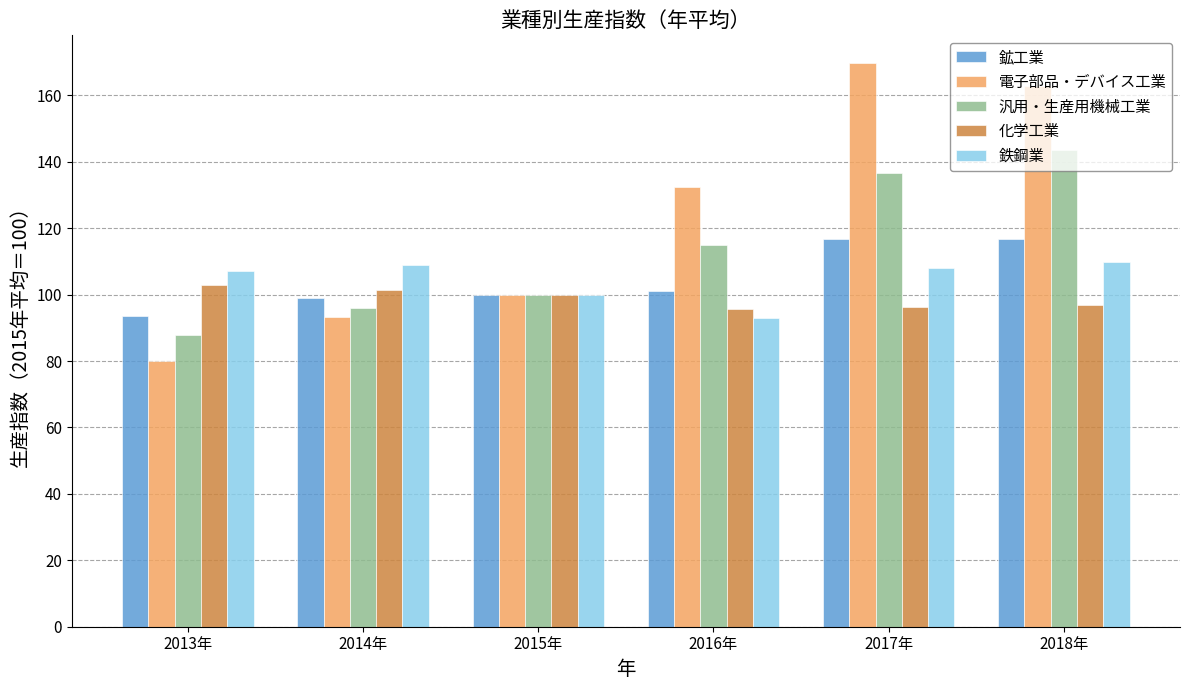

Is the value of 汎用・生産用機械工業 at 2014年 greater than the value of 鉱工業 at 2015年?

No